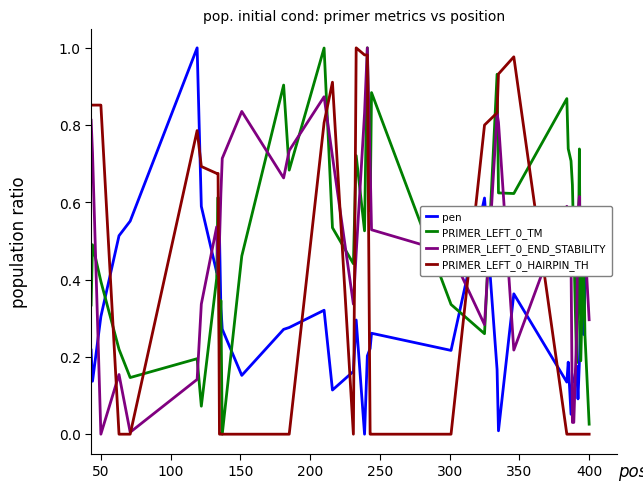

True or false: pen and PRIMER_LEFT_0_END_STABILITY cross at least once.

True